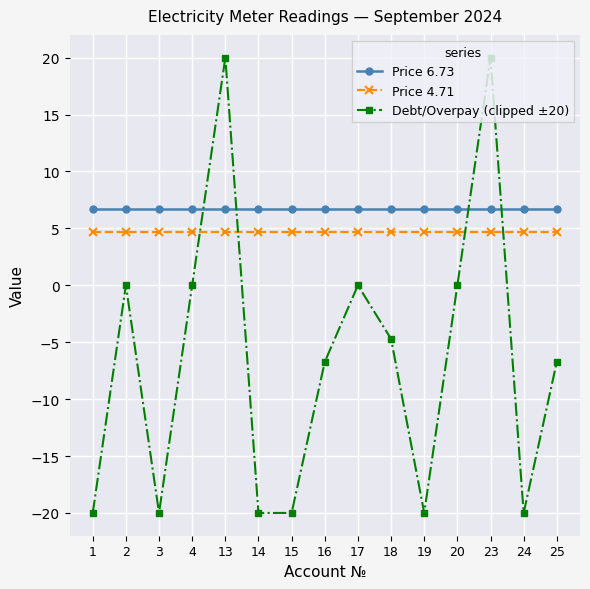

How many data points in Debt/Overpay (clipped ±20) are less than -6?

8